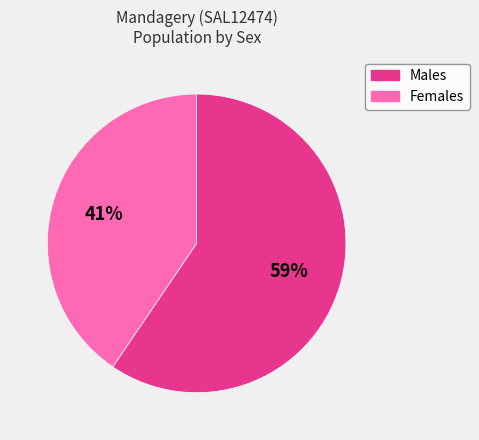

True or false: Males accounts for 65% of the total.

False